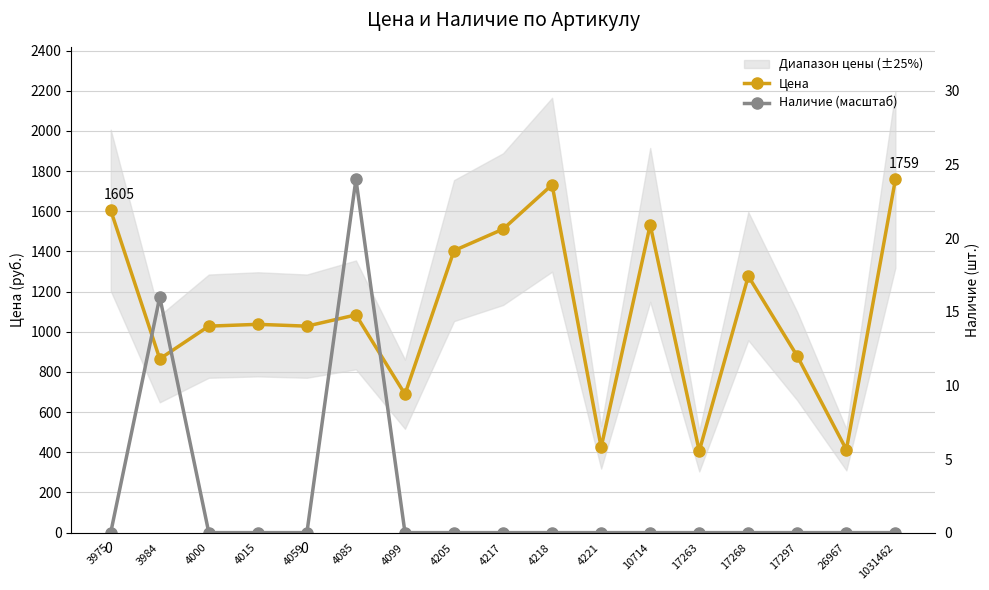

Does the chart display data point markers on the line(s)?

Yes